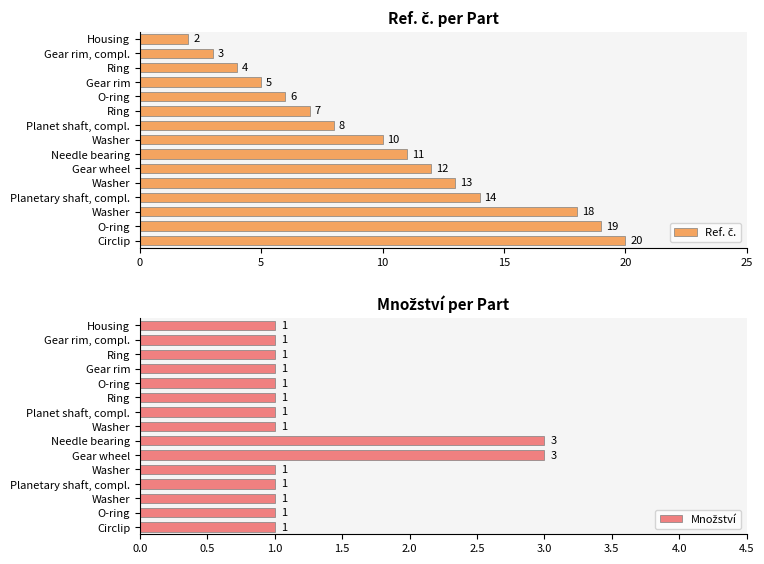

What is the sum of the Ref. č. values at Circlip and Ring?

24